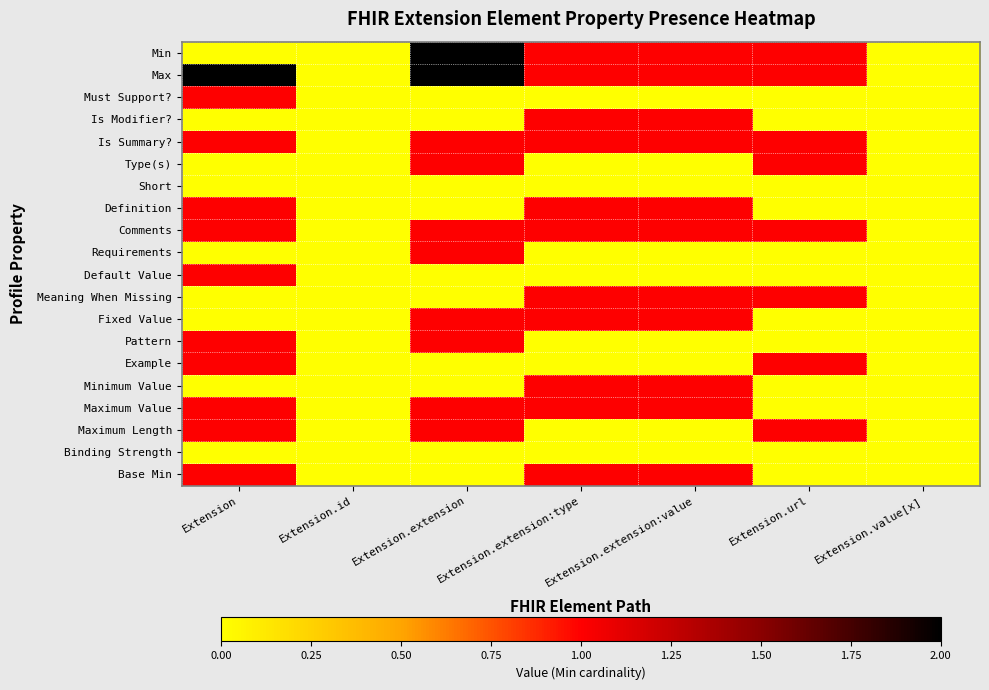

List the series in order of their peak value, highest first.

Min, Max, Must Support?, Is Modifier?, Is Summary?, Type(s), Definition, Comments, Requirements, Default Value, Meaning When Missing, Fixed Value, Pattern, Example, Minimum Value, Maximum Value, Maximum Length, Base Min, Short, Binding Strength